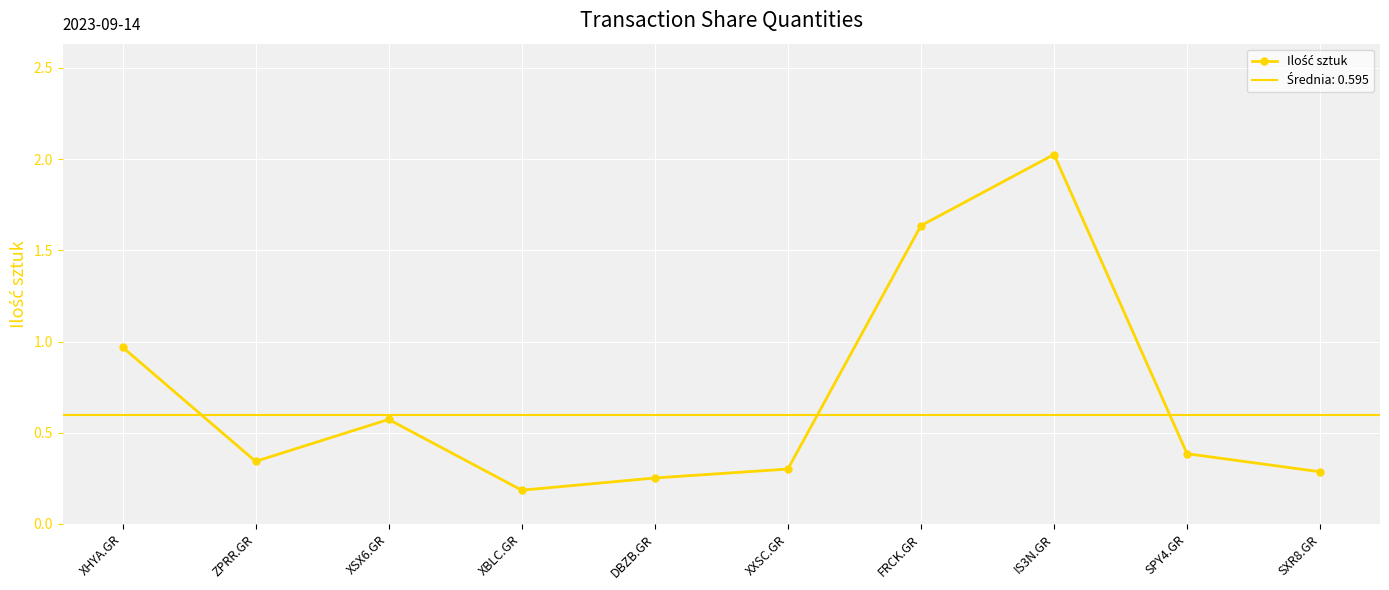

How many points are lower than both their immediate neighbors (excluding endpoints)?

2